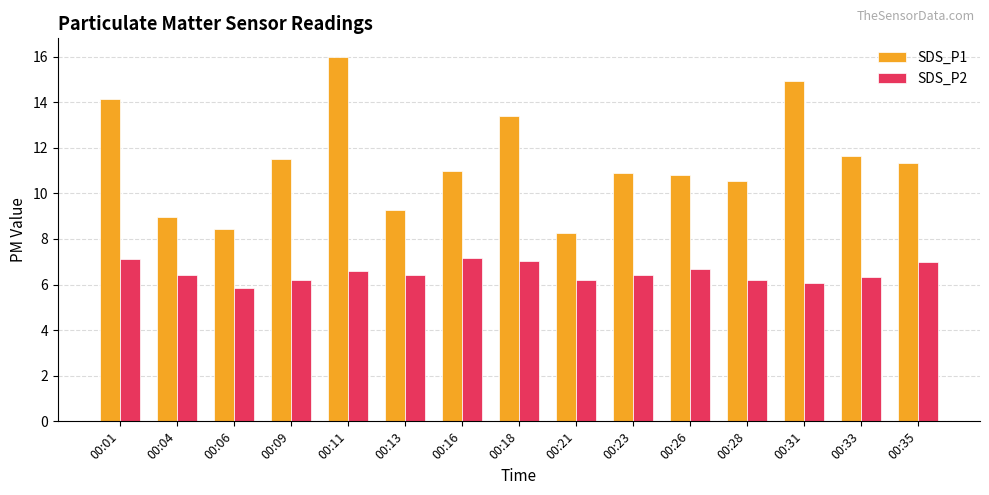

Count the number of categories in the chart.

15